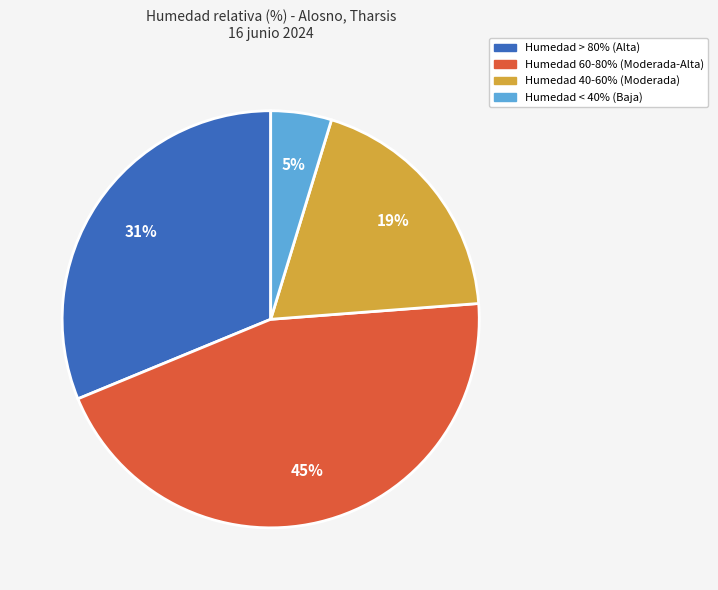

Is there any slice that represents more than half of the pie?

No